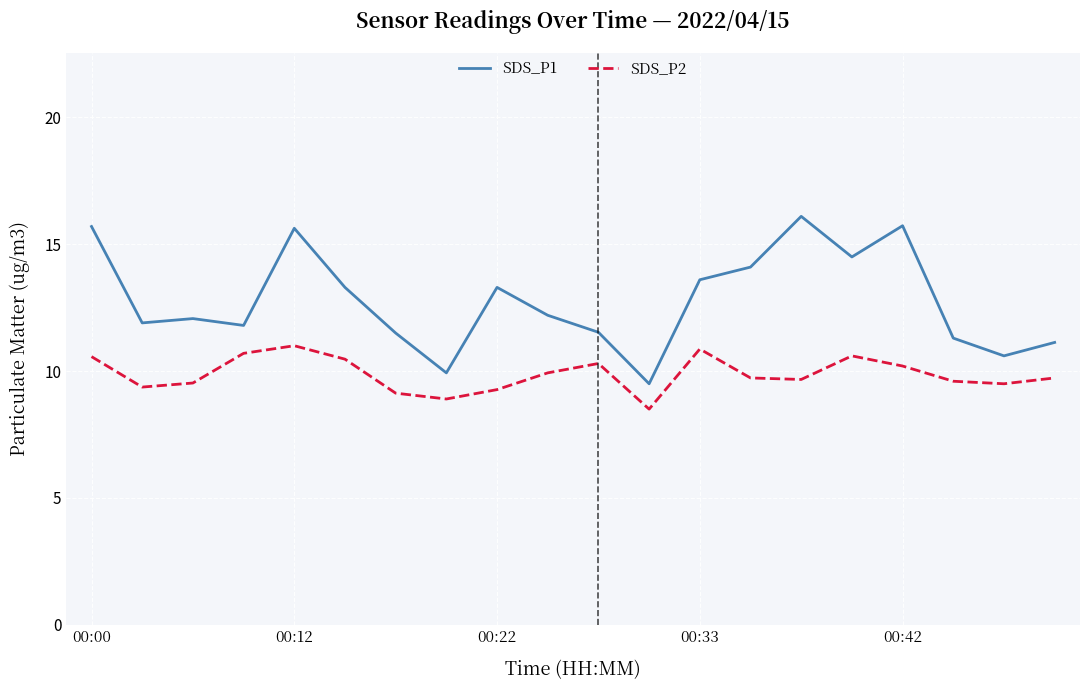

Rank the series by their average value, from lowest to highest.

SDS_P2, SDS_P1